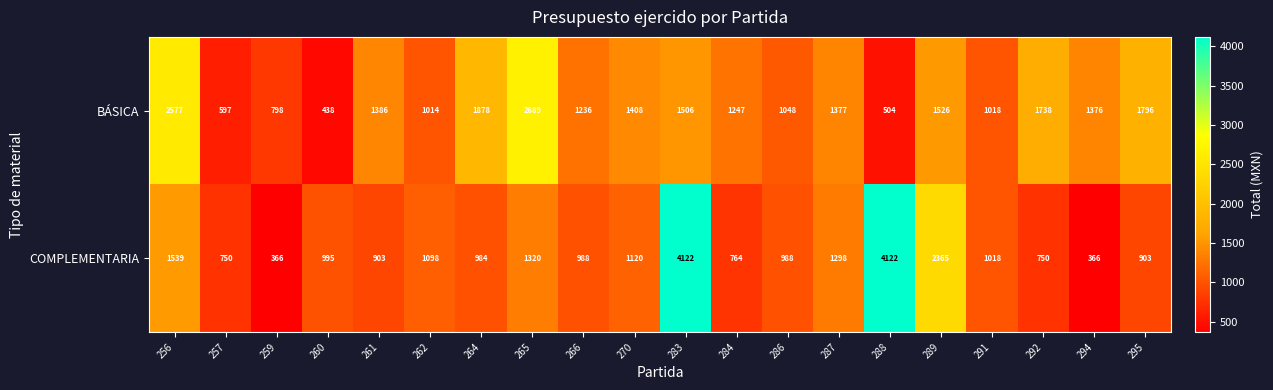

At which category is the sum across all series the highest?

283